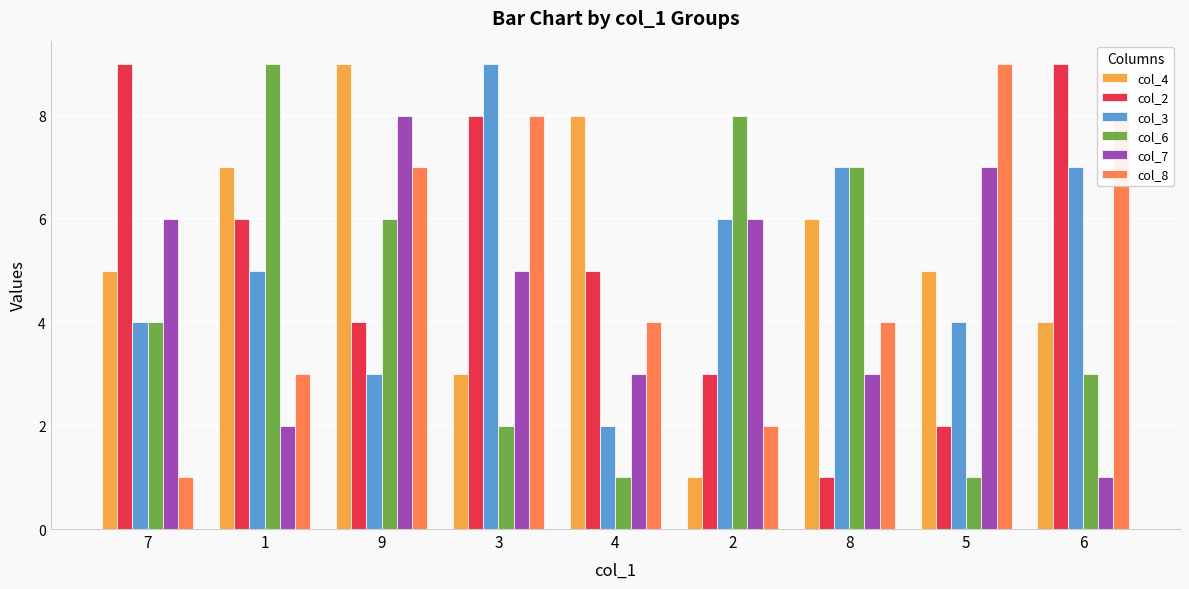

Is the value of col_3 at 3 greater than the value of col_8 at 8?

Yes